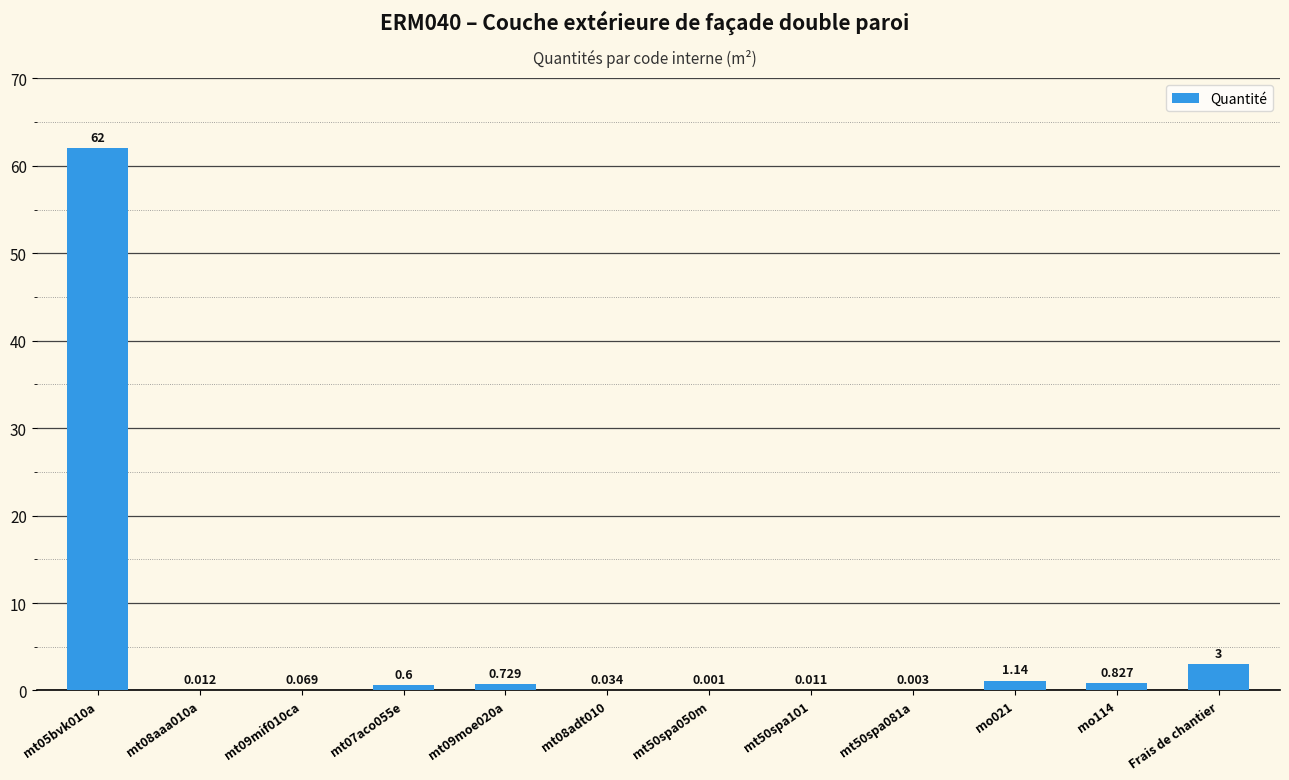

Does the chart contain stacked bars?

No